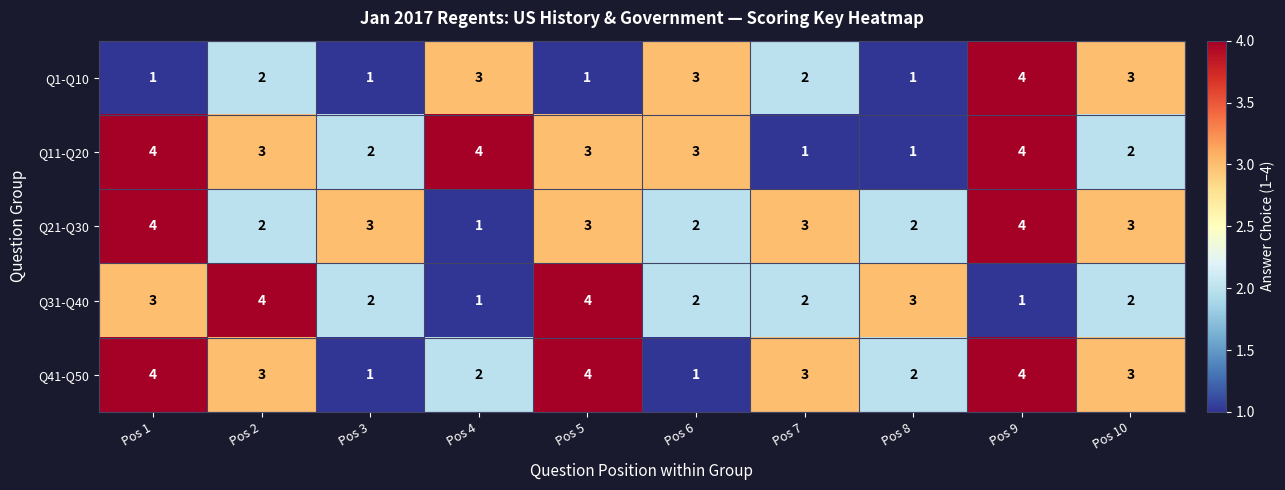

The value of Q11-Q20 at Pos 5 is 3. True or false?

True